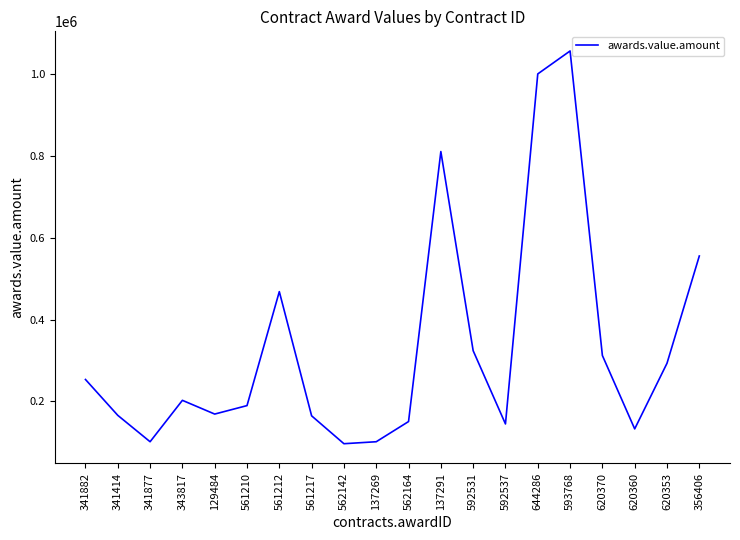

What value does the data have at 341414?

165851.7